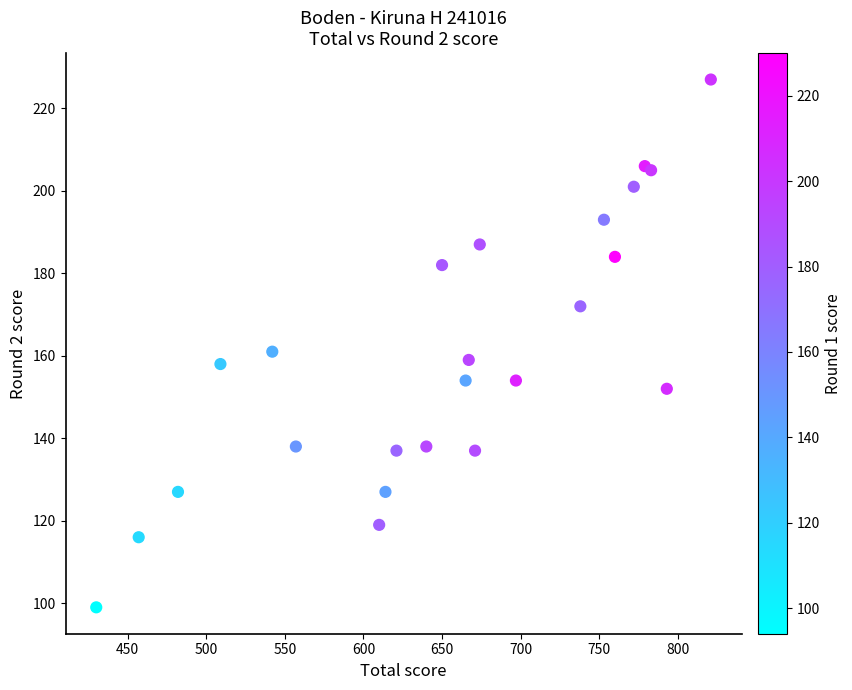

What Y value in the scatter plot is closest to 163?

161